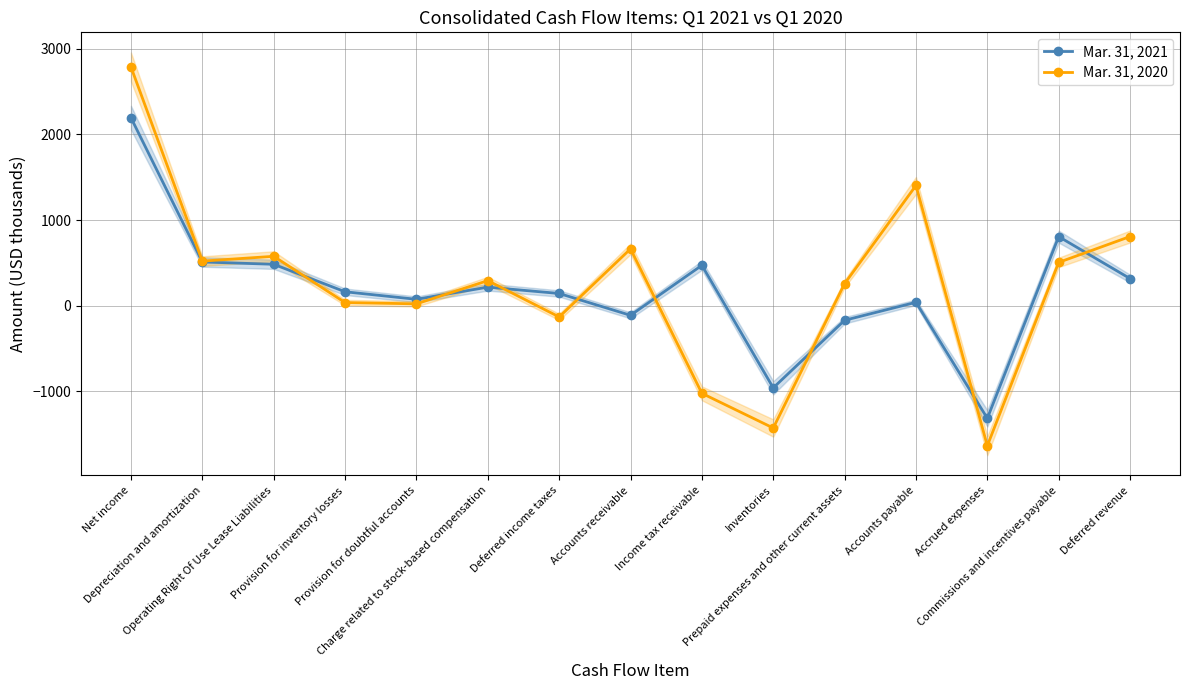

The value of Mar. 31, 2021 at Depreciation and amortization is 510. True or false?

True